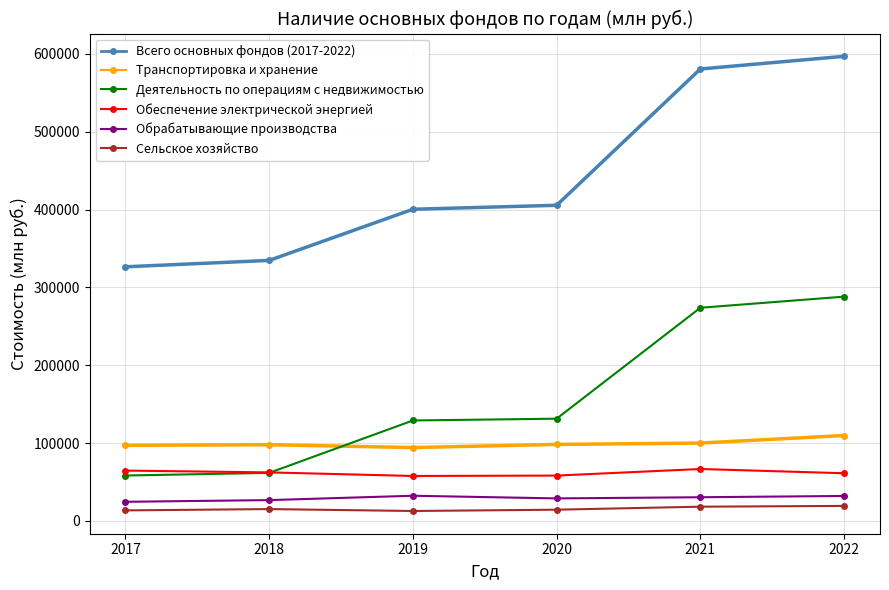

What is the value of the Обрабатывающие производства point at the 2nd from the left?

26790